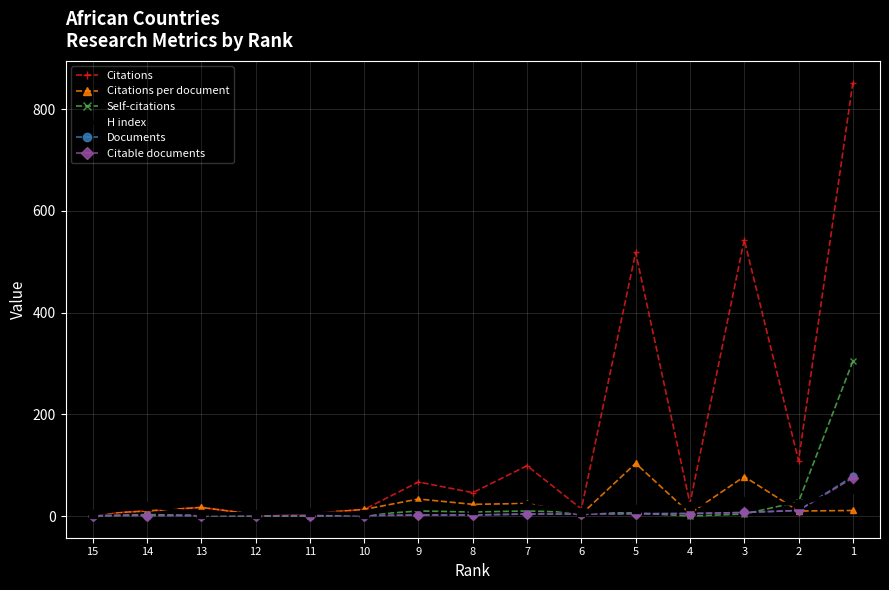

Read the Self-citations value at 8.

8.0